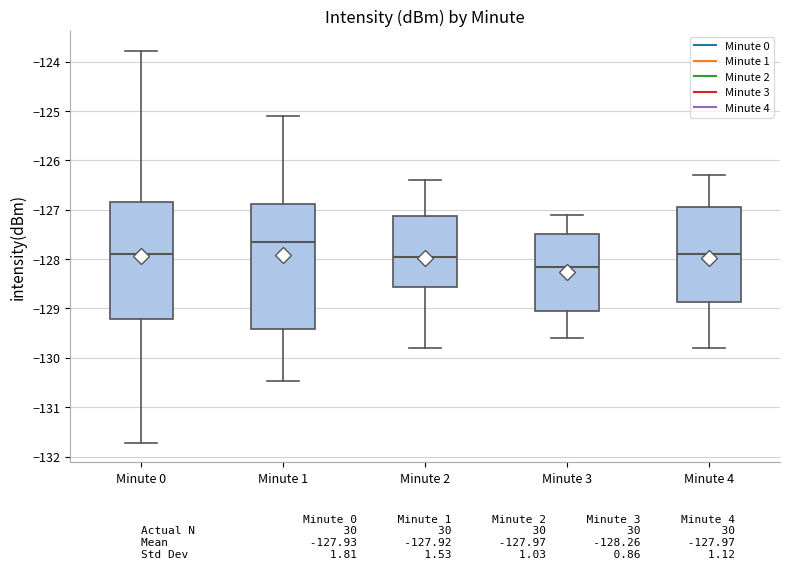

Reading left to right, transcribe this box plot: for each box, give where its median line is, the range the box spans, and where its two whiskers end, as read against the y-axis. The values are not printed on the chart, so give them approximately, as read against the axis.

Minute 0: median -127.9, box -129.2 to -126.8, whiskers -131.7 to -123.8
Minute 1: median -127.7, box -129.4 to -126.9, whiskers -130.5 to -125.1
Minute 2: median -127.9, box -128.6 to -127.1, whiskers -129.8 to -126.4
Minute 3: median -128.1, box -129.0 to -127.5, whiskers -129.6 to -127.1
Minute 4: median -127.9, box -128.9 to -126.9, whiskers -129.8 to -126.3